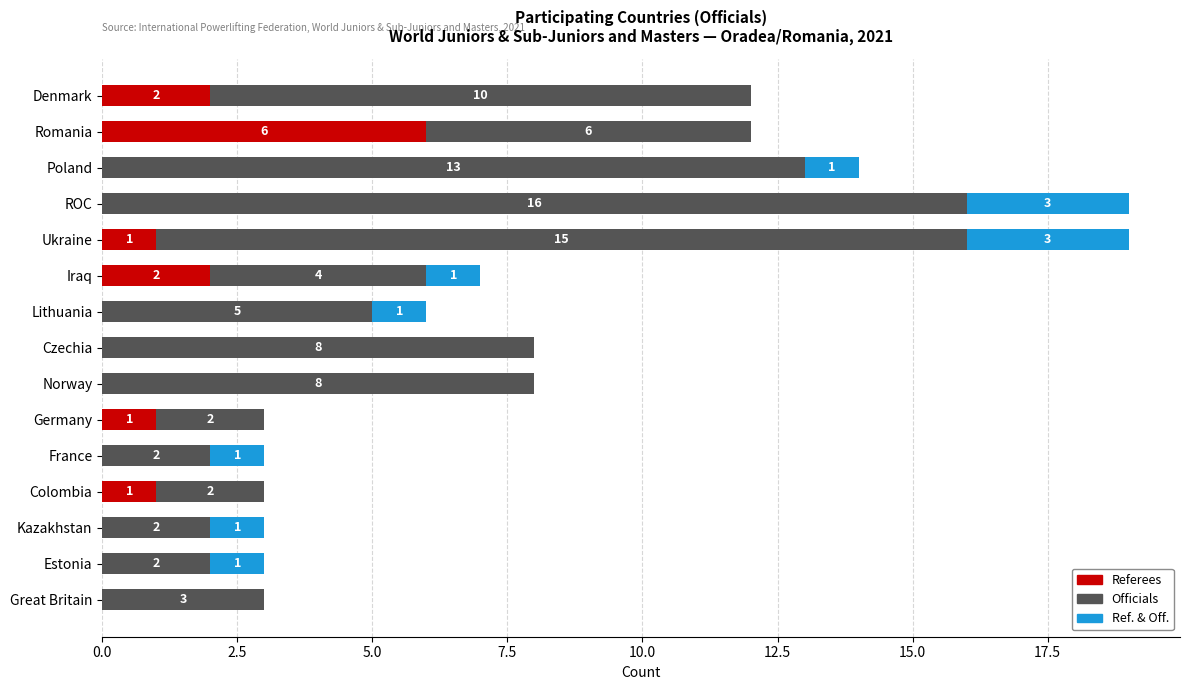

How many Referees values are between 0 and 1?

12